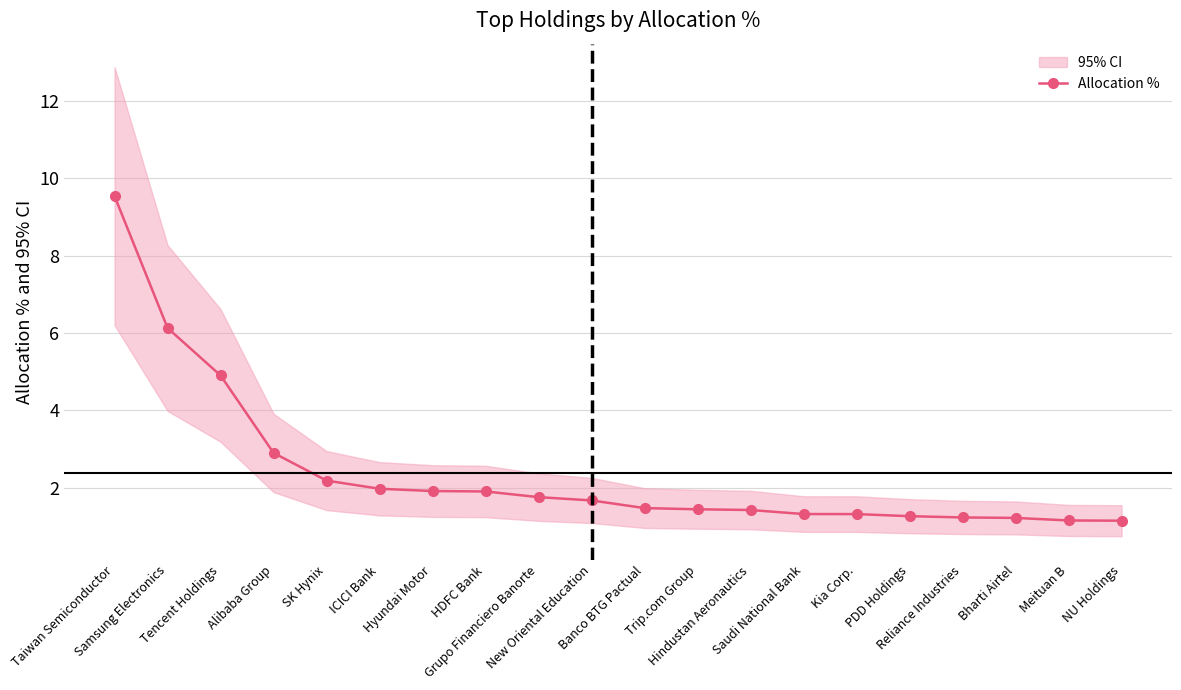

What is the ratio of the value at Kia Corp. to the value at Trip.com Group?

0.9